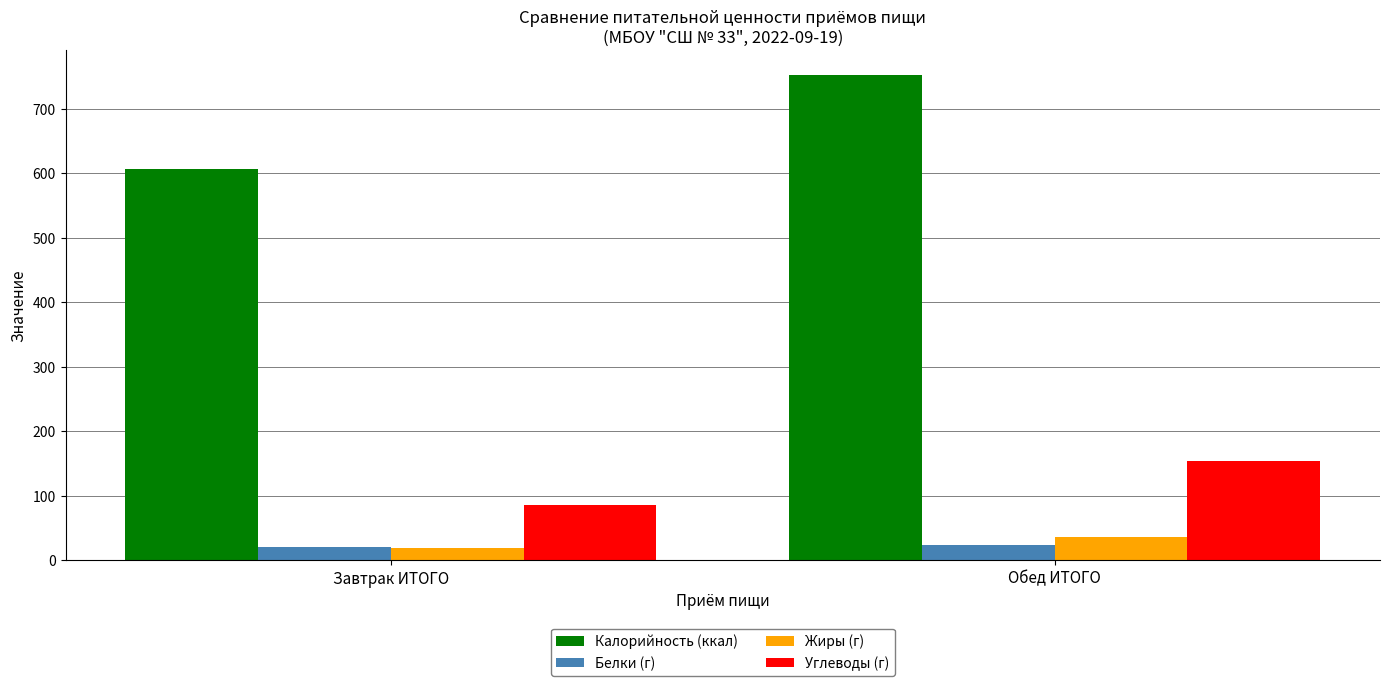

The Калорийность (ккал) series shows 607.2 at Завтрак ИТОГО. True or false?

True